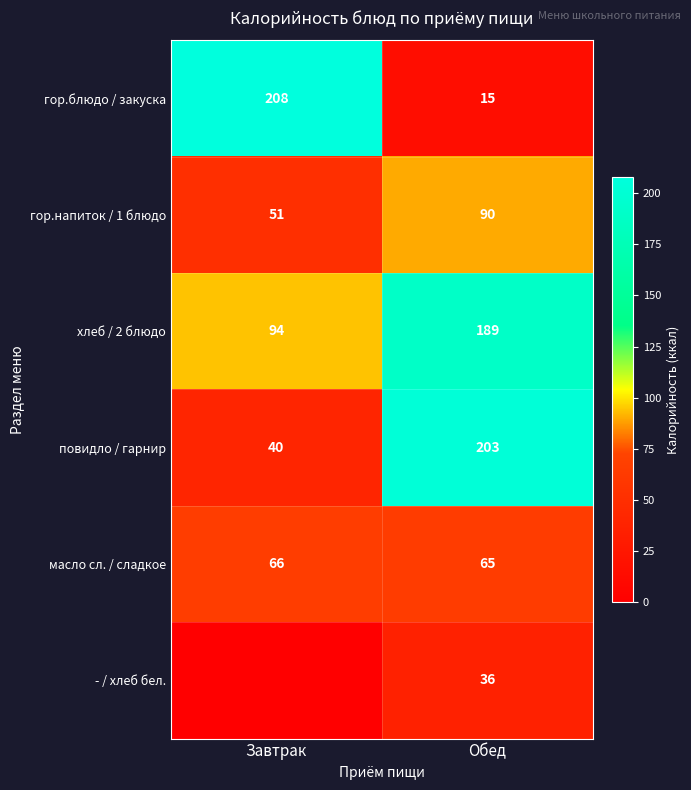

Which has a higher value, Завтрак or Обед?

Завтрак